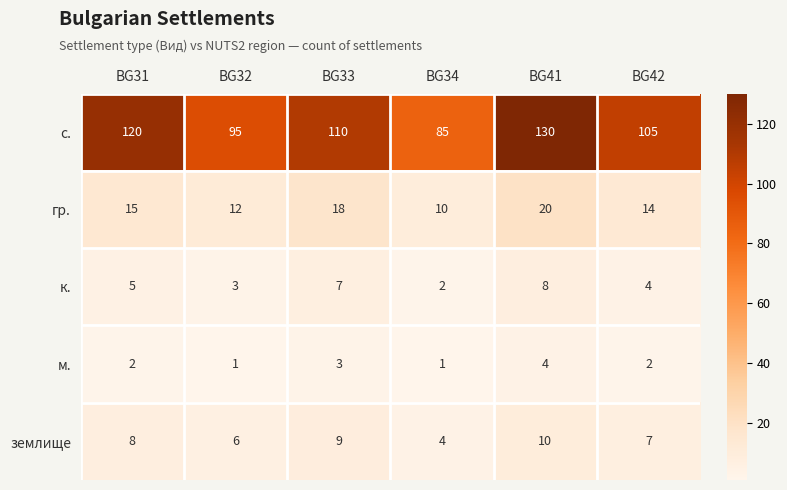

What value does the с. series have at BG34?

85